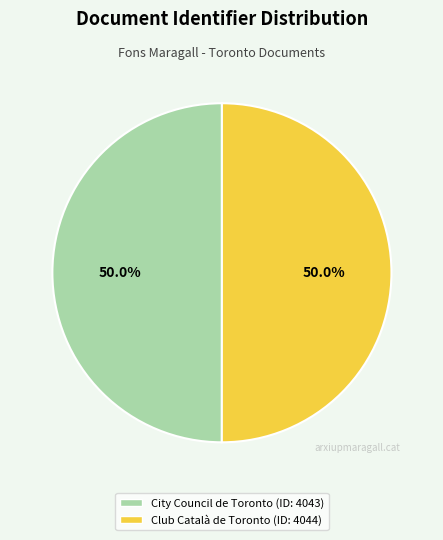

What is the largest slice in the pie chart?

Club Català o Casal de Catalunya de Toronto